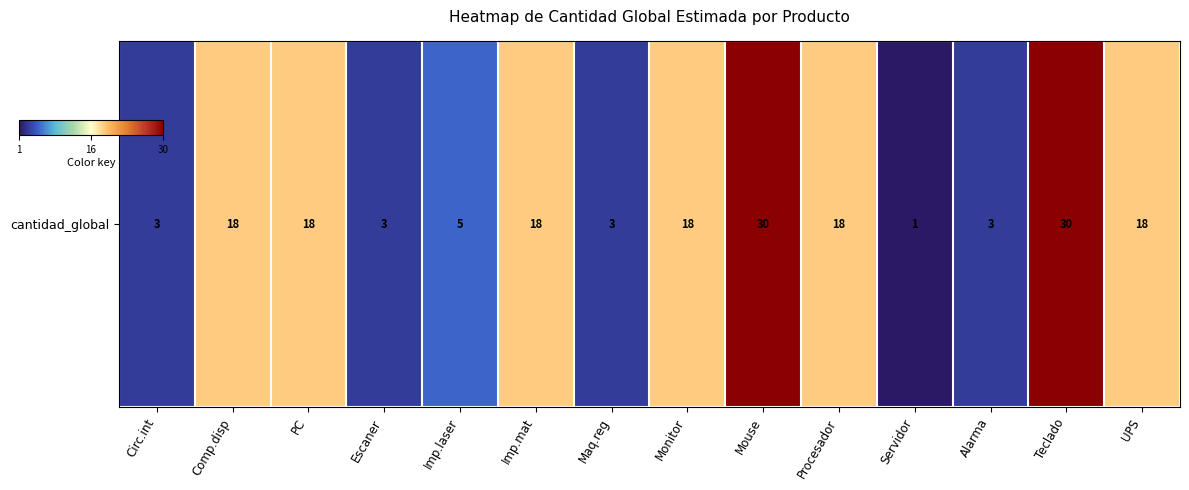

What is the ratio of the value at UPS to the value at PC?

1.0